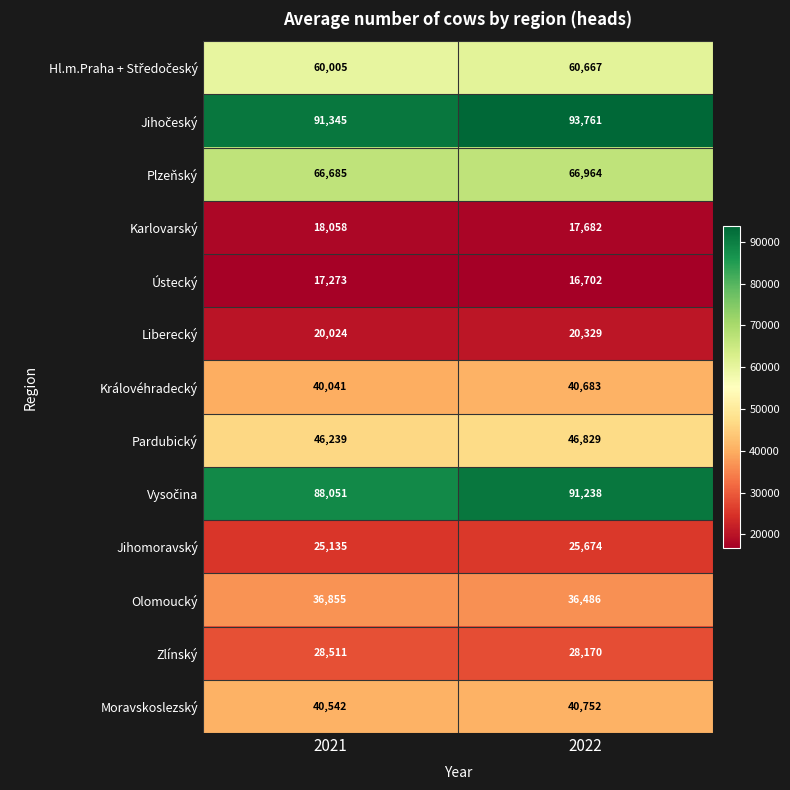

What is the sum of all Moravskoslezský values?

81294